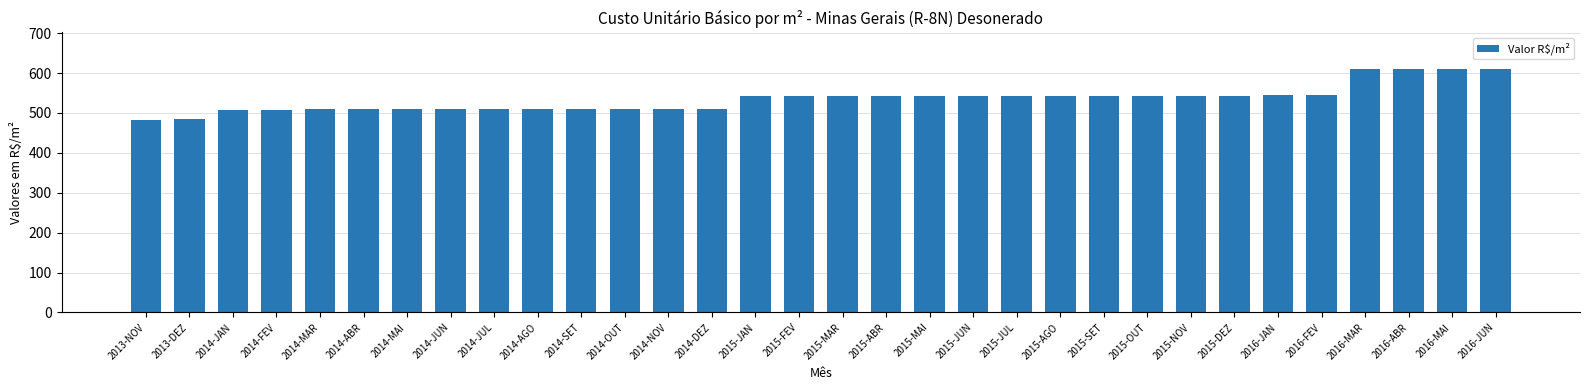

What is the minimum value shown in the chart?

481.5